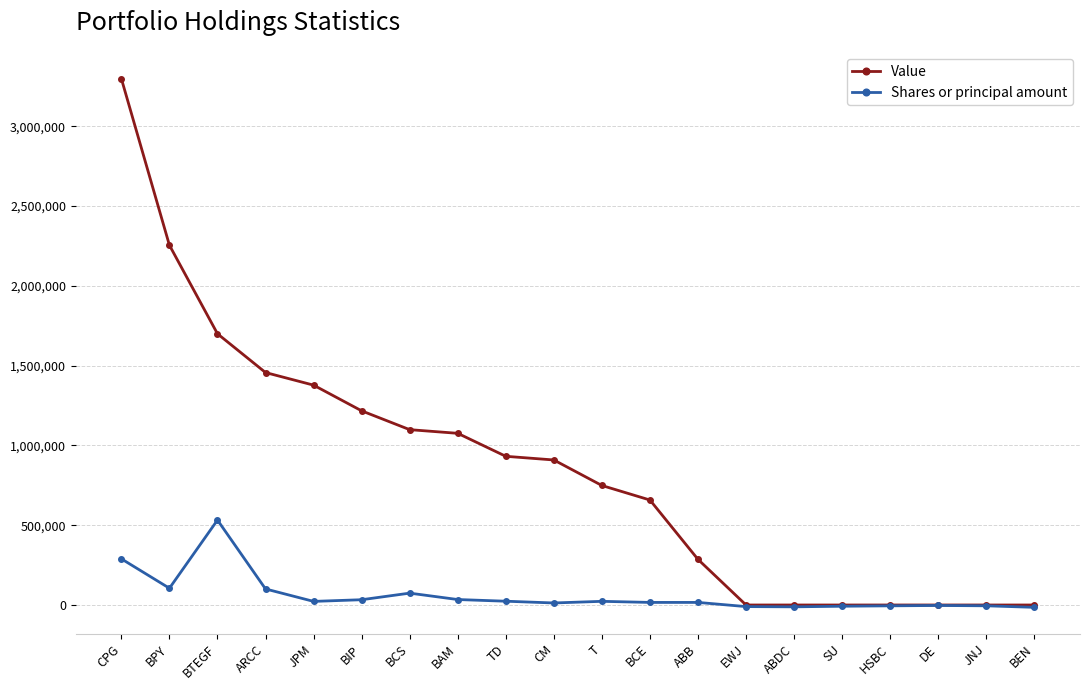

At which label does Shares or principal amount reach its peak?

BTEGF